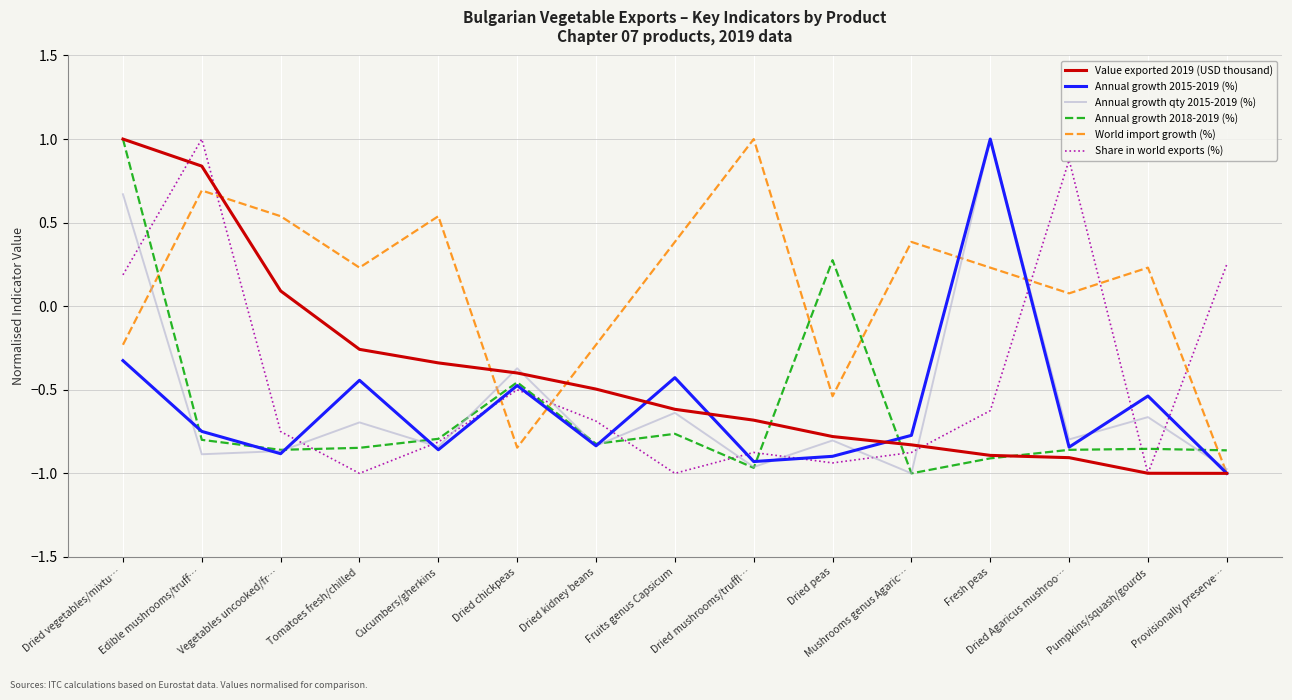

What value does the Annual growth qty 2015-2019 (%) series have at Fresh peas?

1.0